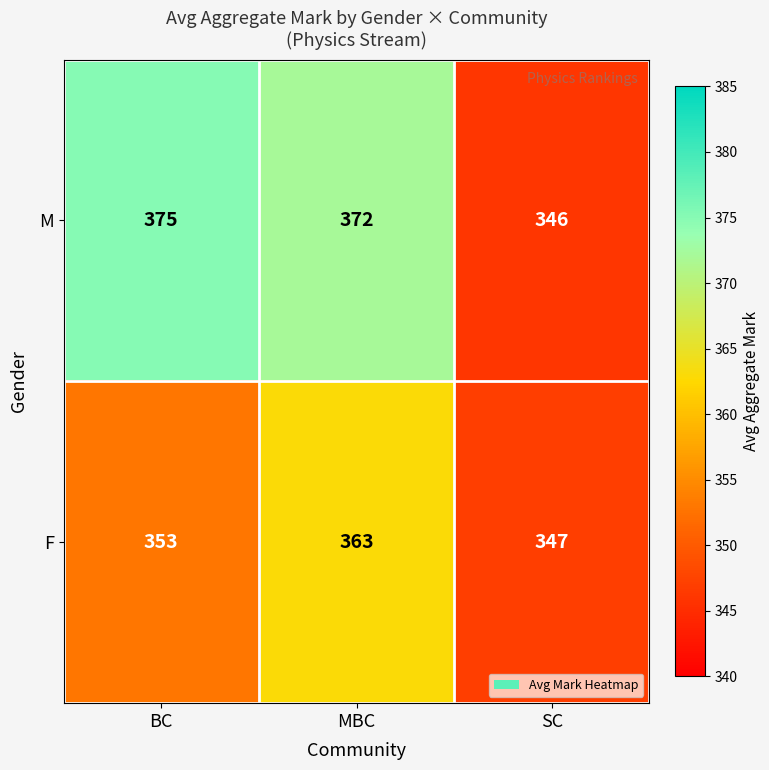

What is the difference between the maximum and minimum values in the F series?

16